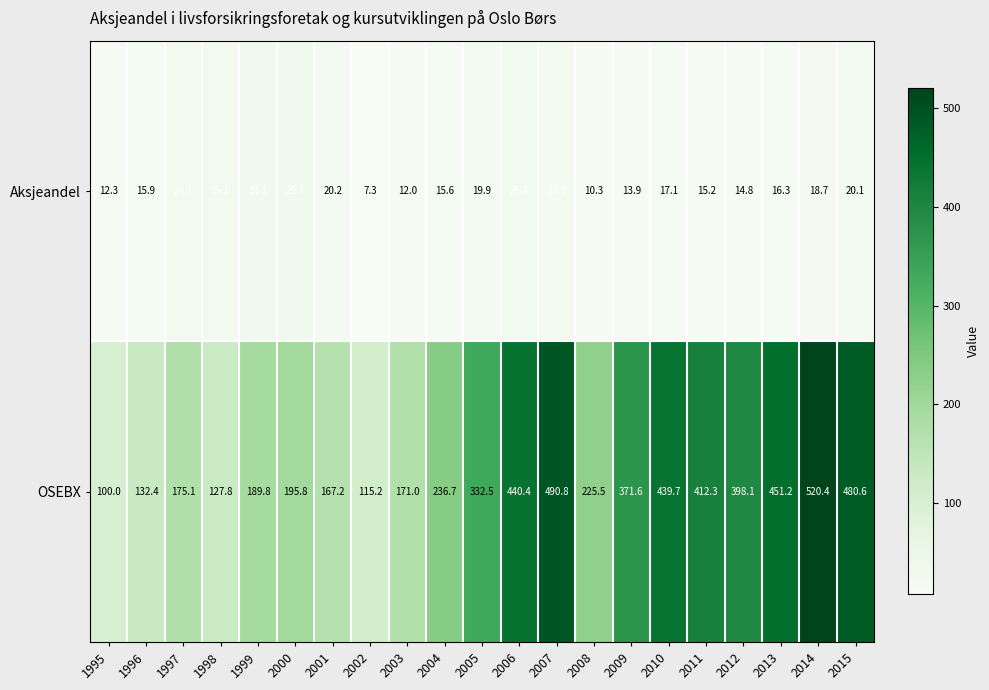

The Aksjeandel series shows 45.5 at 1999. True or false?

False